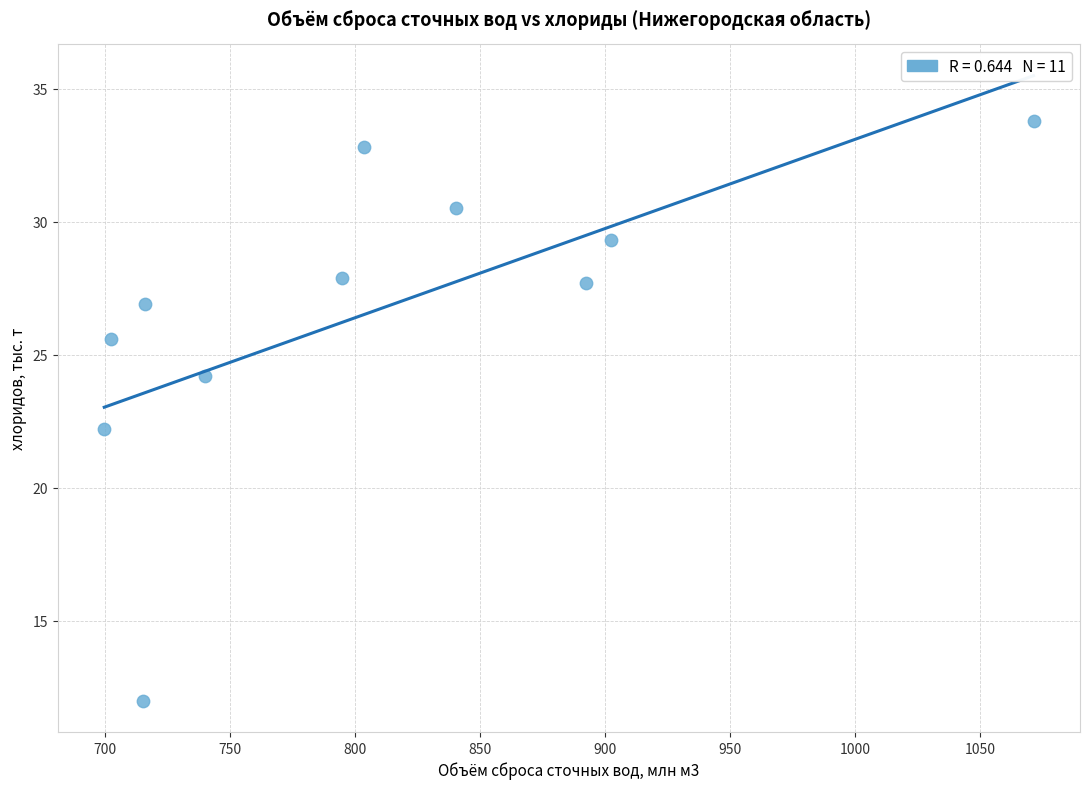

What is the range of Y values (max minus min)?

21.8